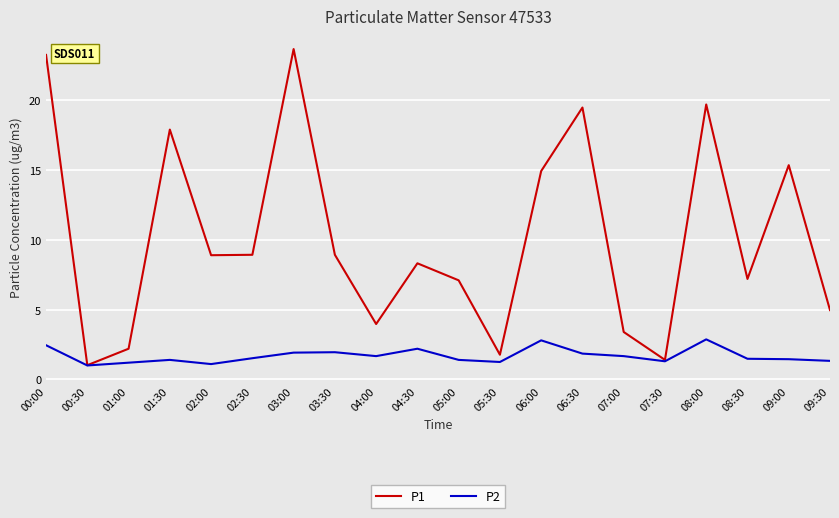

How many lines are shown in the chart?

2